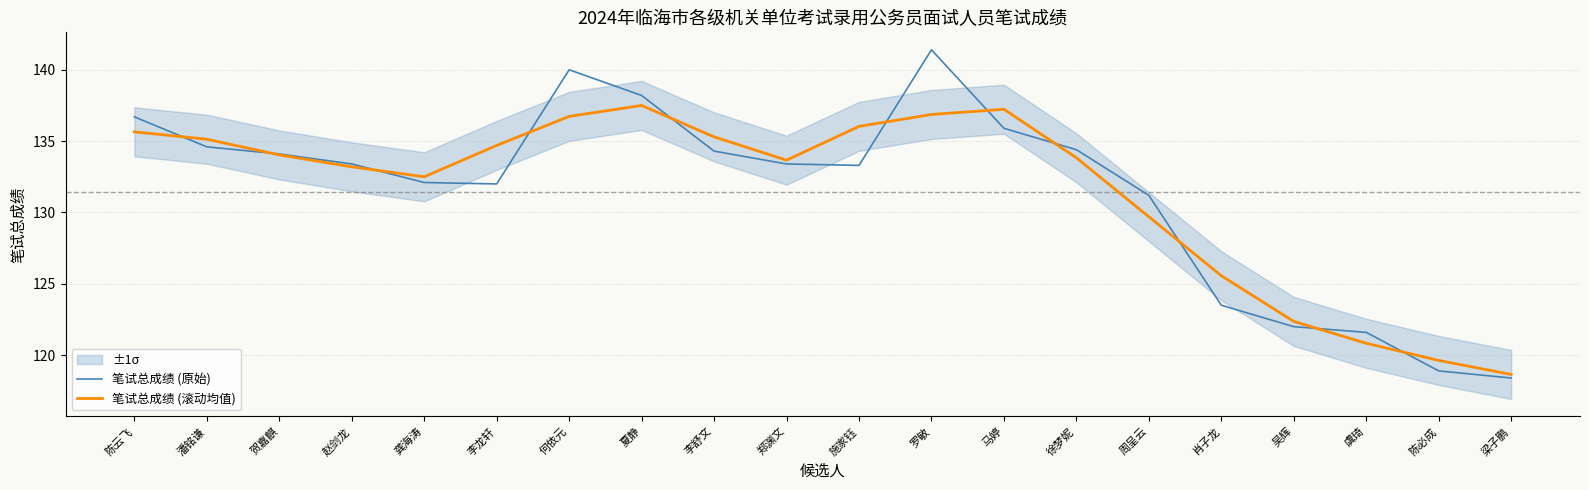

True or false: 笔试总成绩 (原始) and 笔试总成绩 (滚动均值) cross at least once.

True